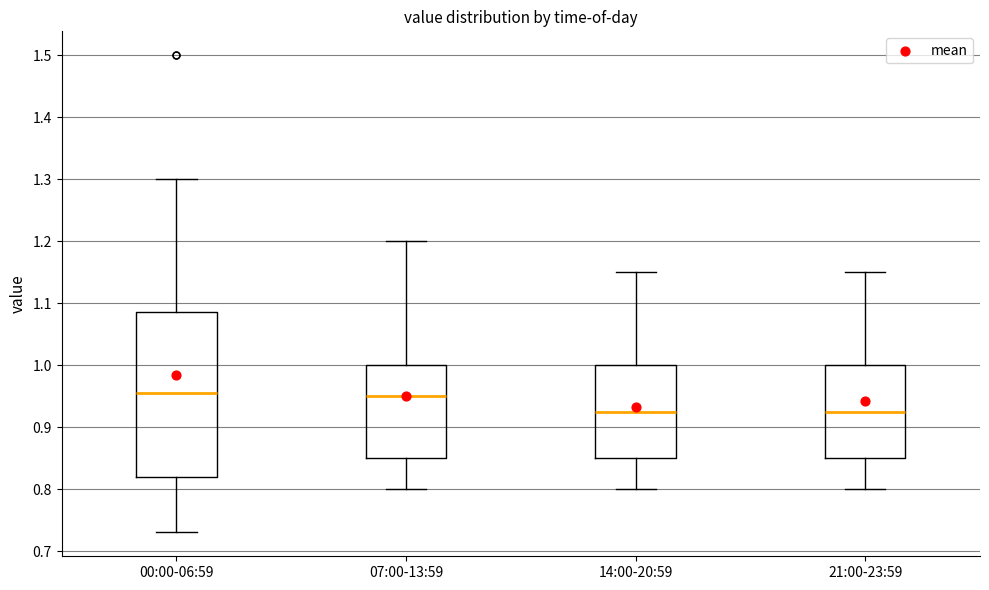

Where is the upper edge of the box for 00:00-06:59 on the y-axis? The values are not printed on the chart, so give them approximately, as read against the axis.

1.09